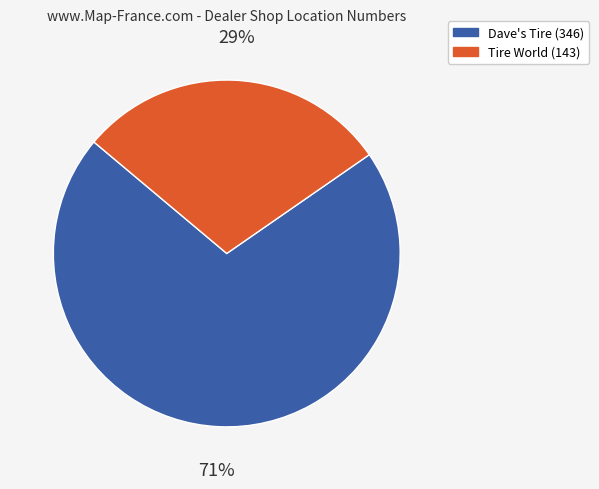

The Tire World (143) slice represents 22% of the pie. True or false?

False